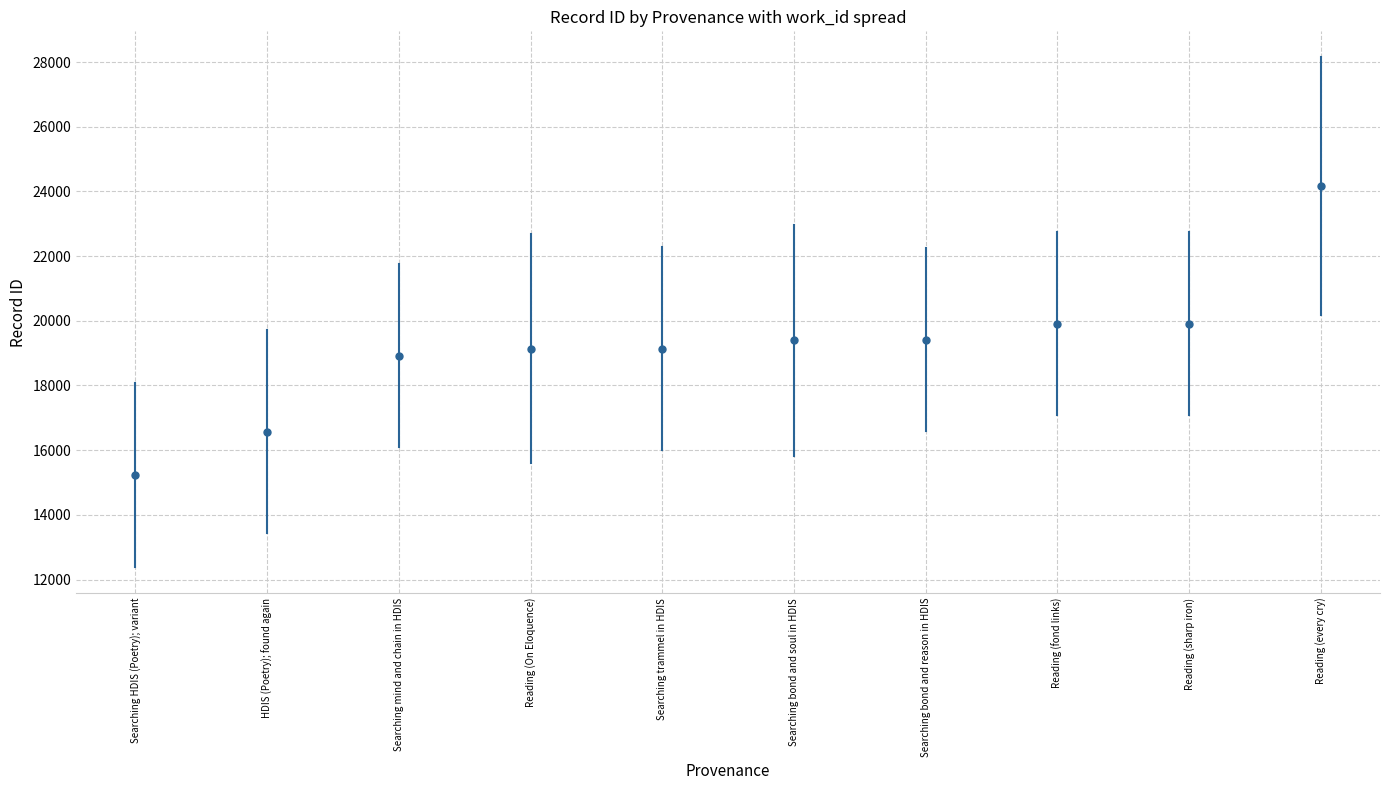

What is the average Y value?

19182